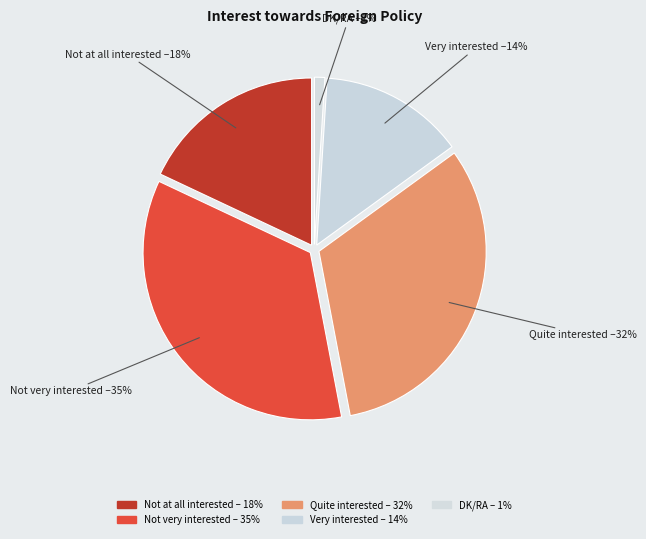

How many segments does this pie chart have?

5